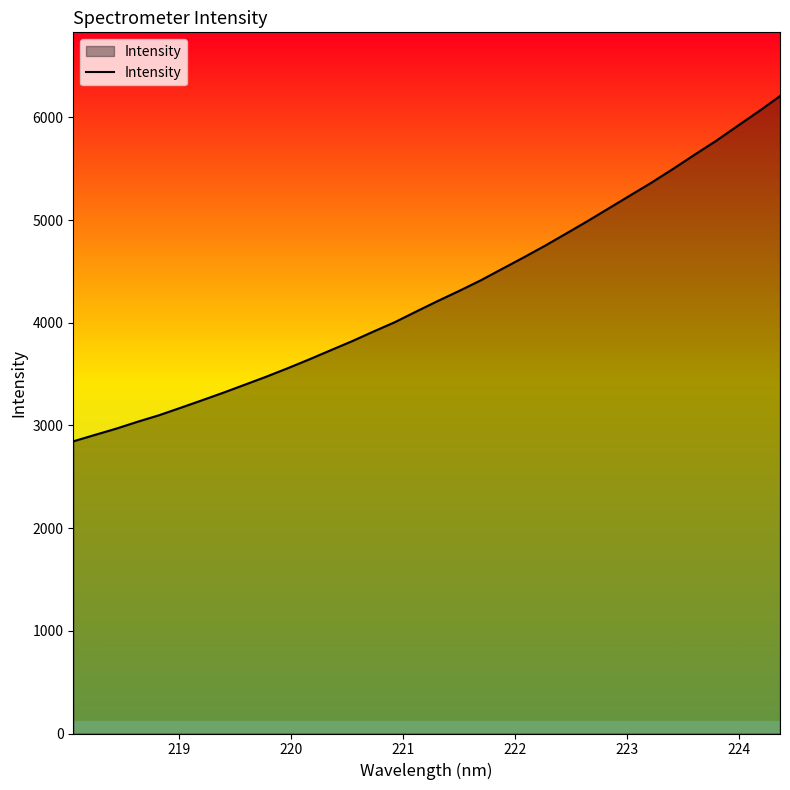

What is the difference between the maximum and minimum values?

3362.1